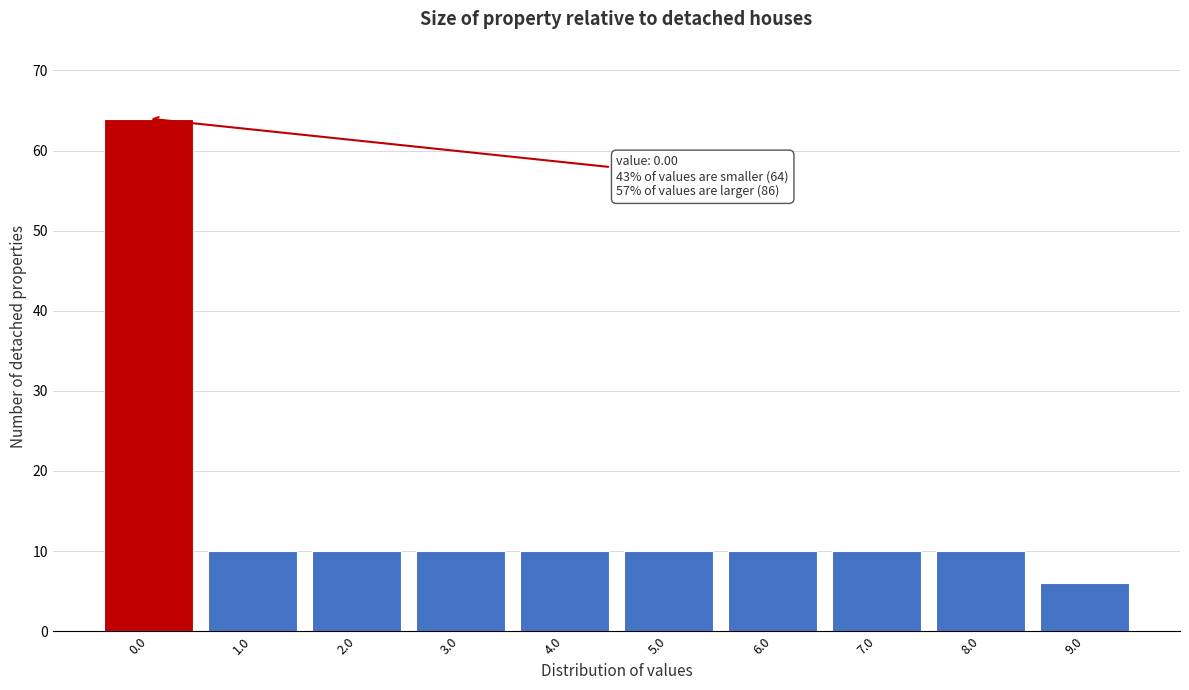

Over which range of the x-axis is the bar tallest?

-0.5 to 0.5